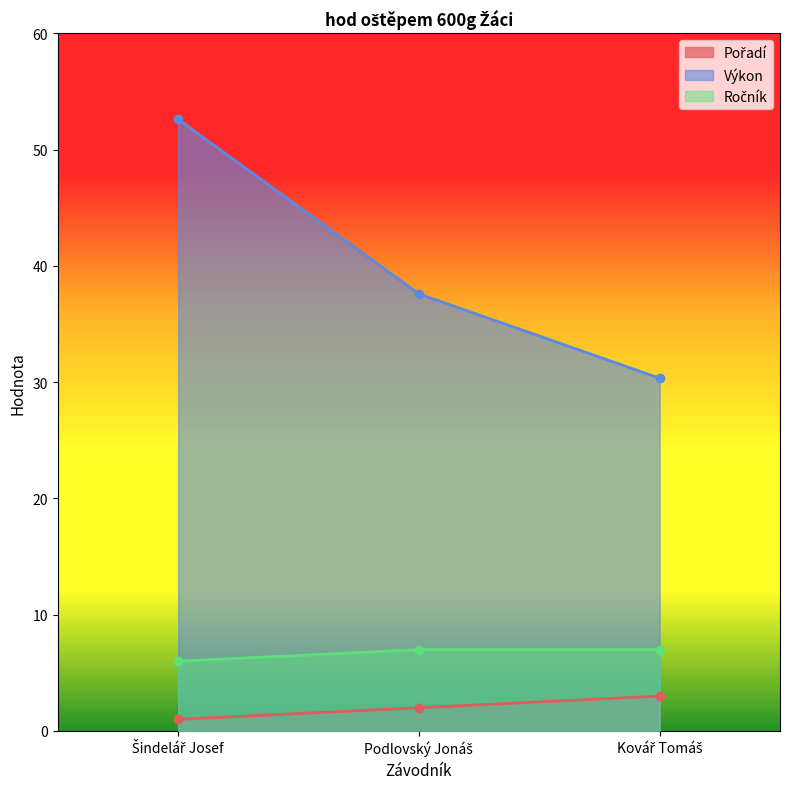

What is the minimum value shown in the chart?

1.0